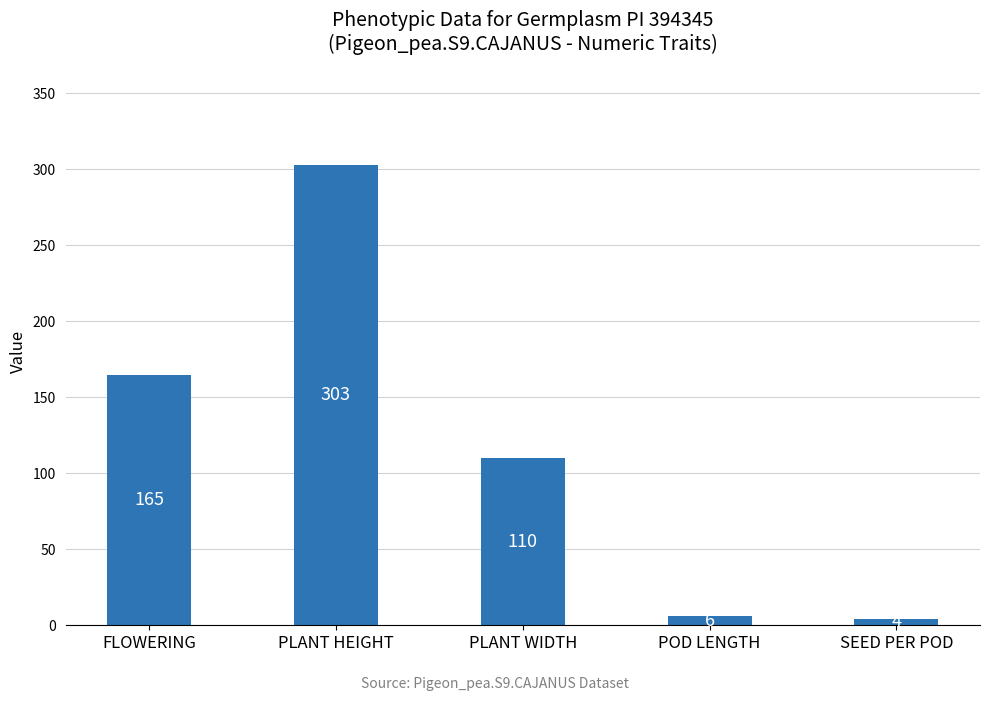

What is the sum of all values?

588